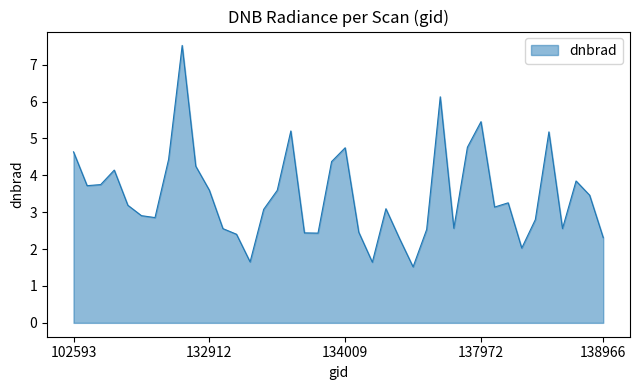

What is the maximum value shown in the chart?

7.5